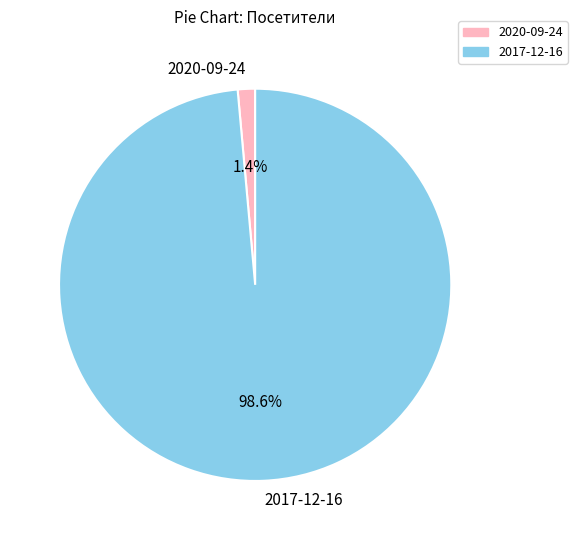

Do 2017-12-16 and 2020-09-24 together represent more than half of the pie?

Yes